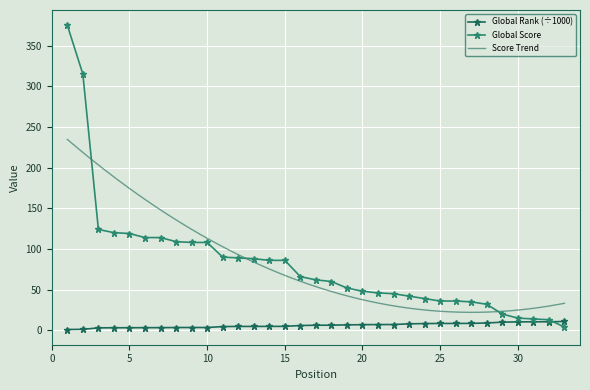

Reading left to right, extract all data points from this chart.

Global Rank: 1.0	1.2	3.0	3.2	3.2	3.3	3.3	3.4	3.5	3.5	4.6	4.8	4.8	4.8	4.8	5.9	6.3	6.3	6.7	6.9	7.1	7.1	7.9	8.3	8.4	8.5	8.5	9.0	10.0	10.4	10.5	10.5	10.9
Global Score: 375.0	315.0	124.0	120.0	119.0	114.0	114.0	109.0	108.0	108.0	90.0	89.0	88.0	86.0	86.0	66.0	62.0	60.0	52.0	48.0	46.0	45.0	42.0	39.0	36.0	36.0	35.0	32.0	20.0	15.0	14.0	13.0	4.0